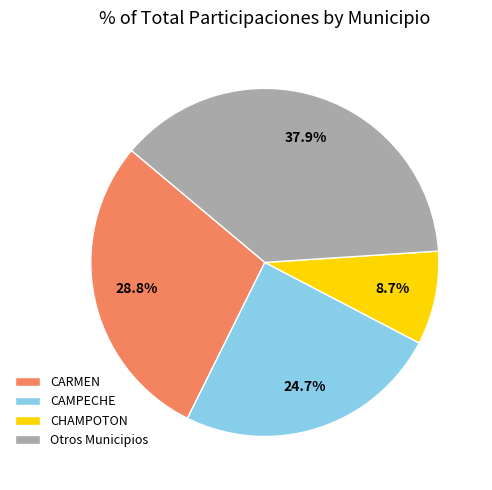

The CARMEN slice represents 29% of the pie. True or false?

True